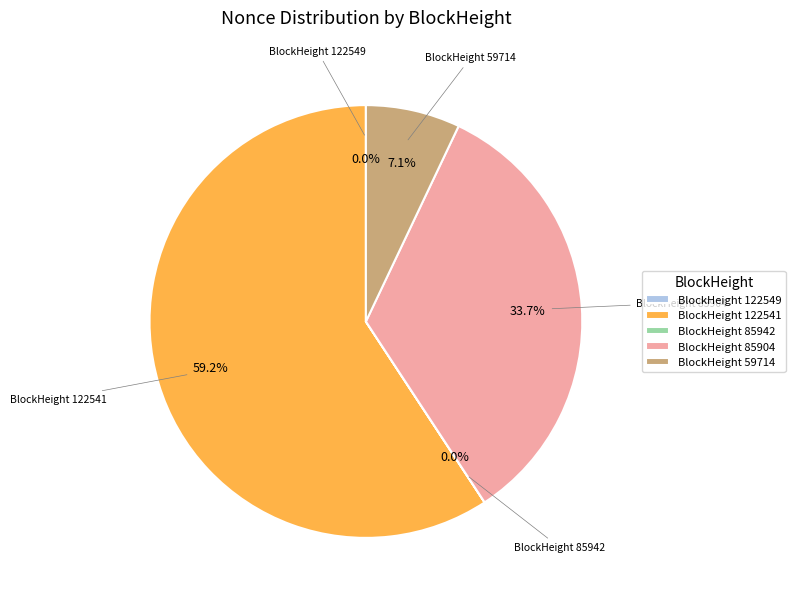

Which slice is the largest?

BlockHeight 122541